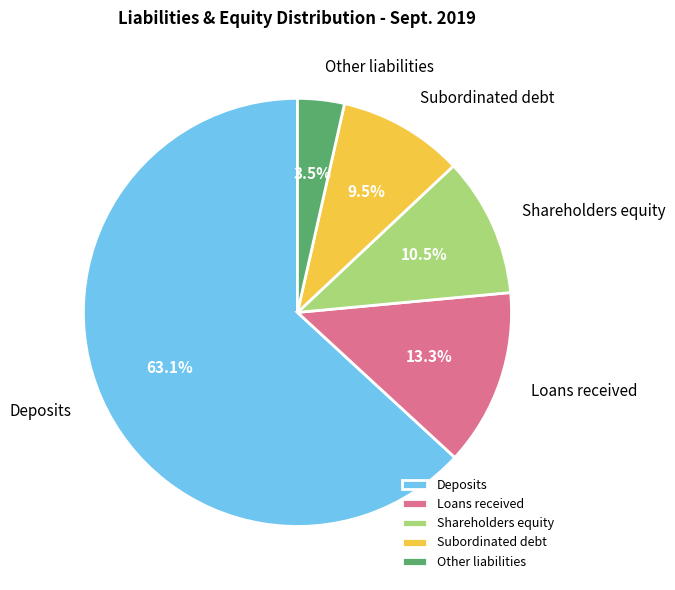

Combined, do Subordinated debt and Other liabilities account for over 50%?

No